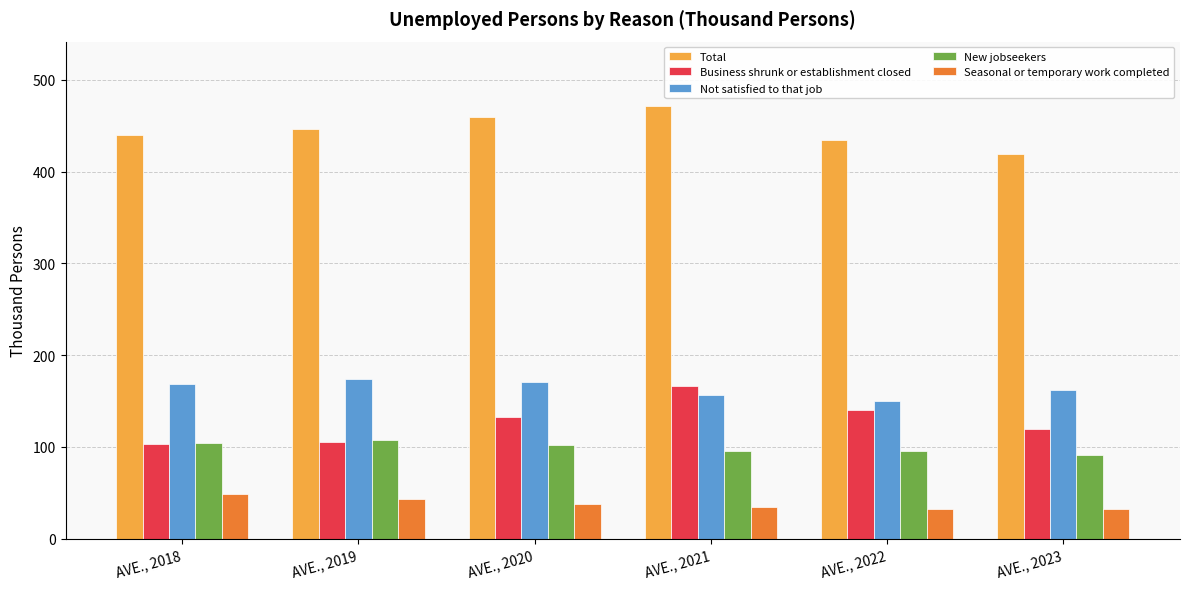

What is the minimum value for Seasonal or temporary work completed?

32